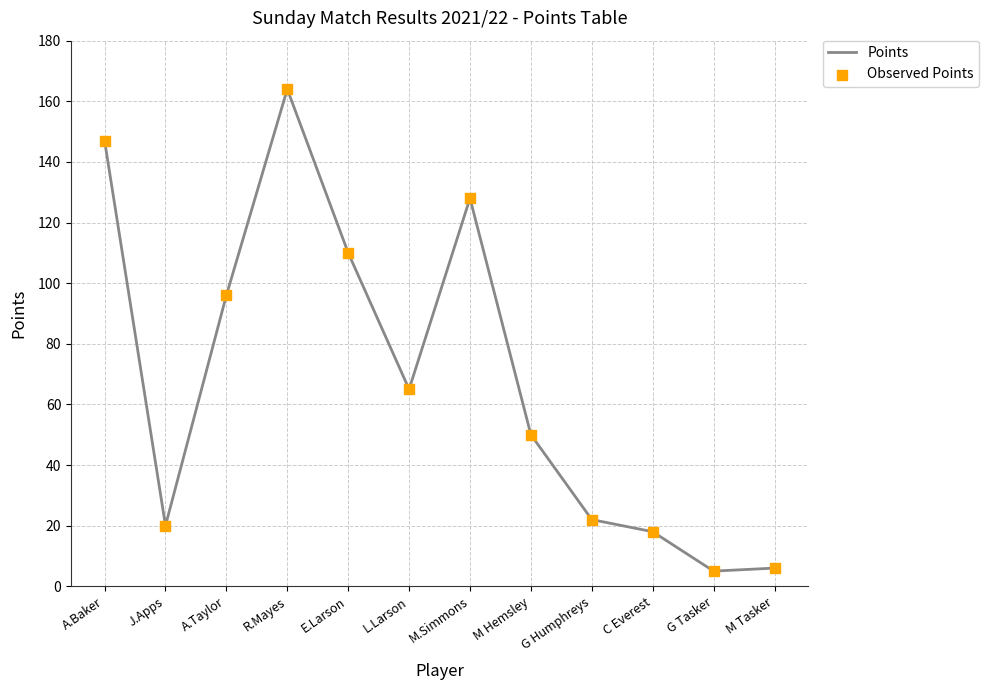

At which label is the value closest to 84?

A.Taylor